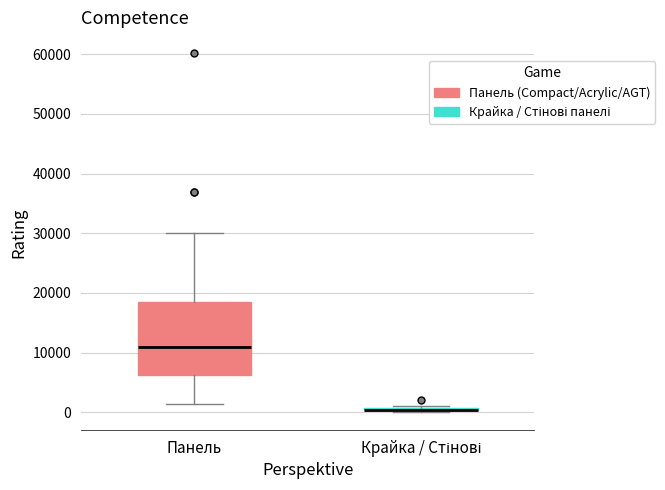

Comparing the boxes themselves (not the whiskers), which one is the tallest?

Панель